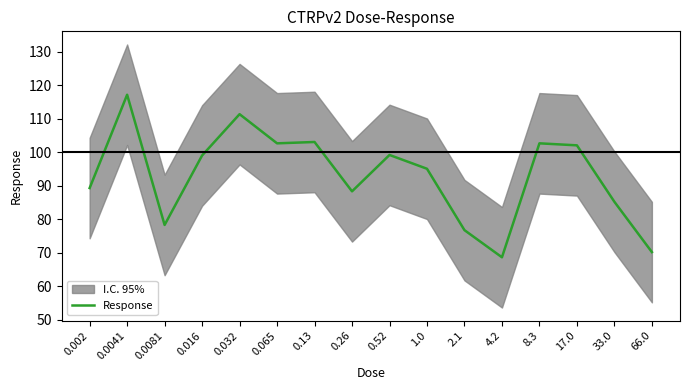

What is the change in value from 2.1 to 17.0?

+25.3